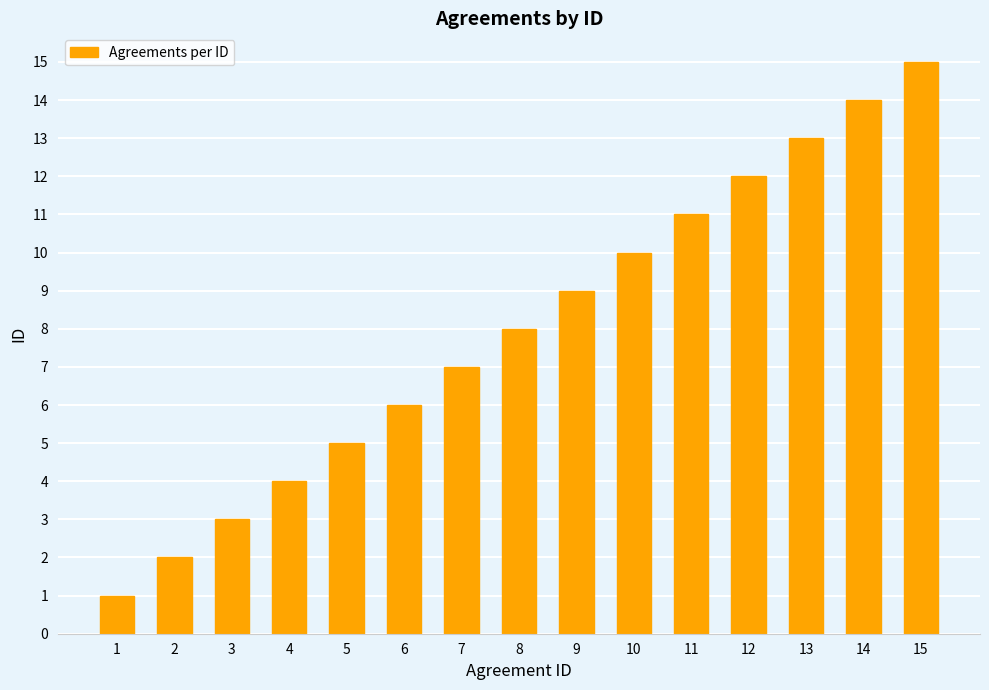

How many data points does each series have?

15